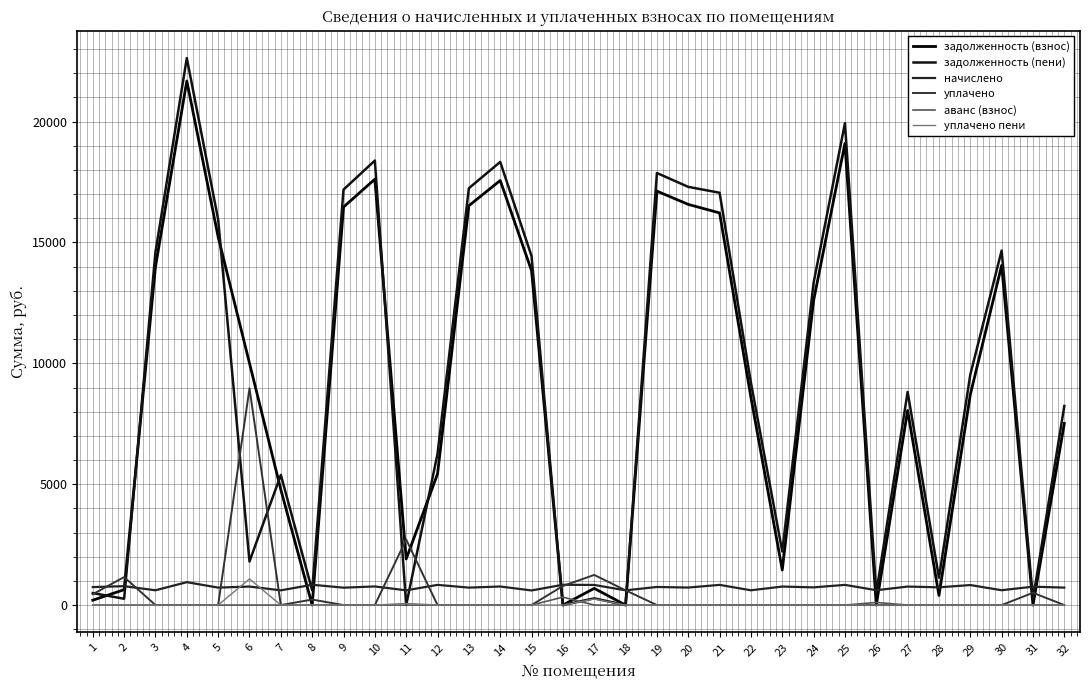

What is the total value across all series at 31?

1521.6